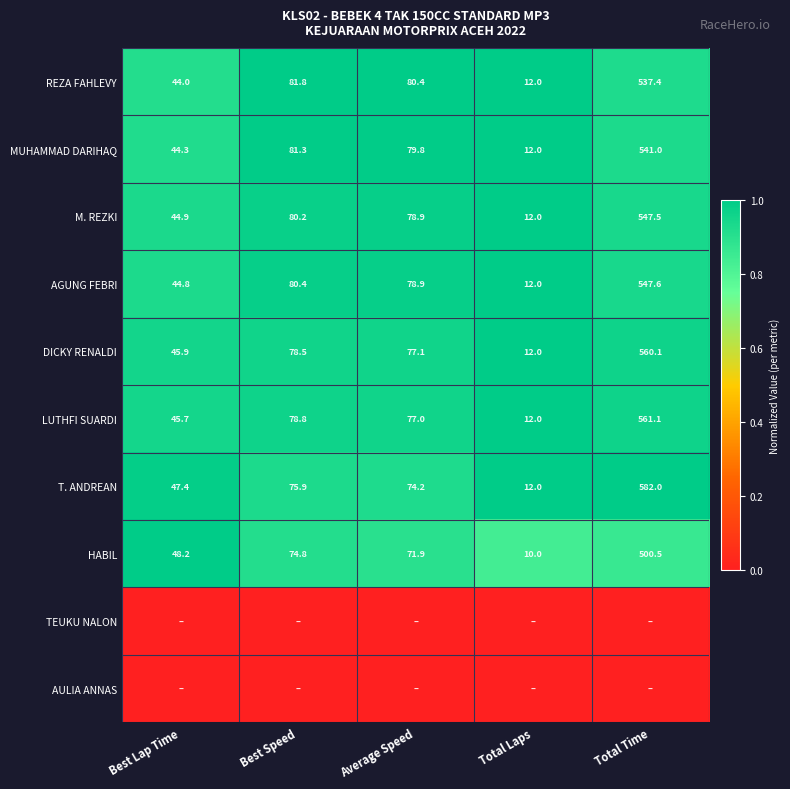

At which label does HABIL first exceed 71?

Best Speed